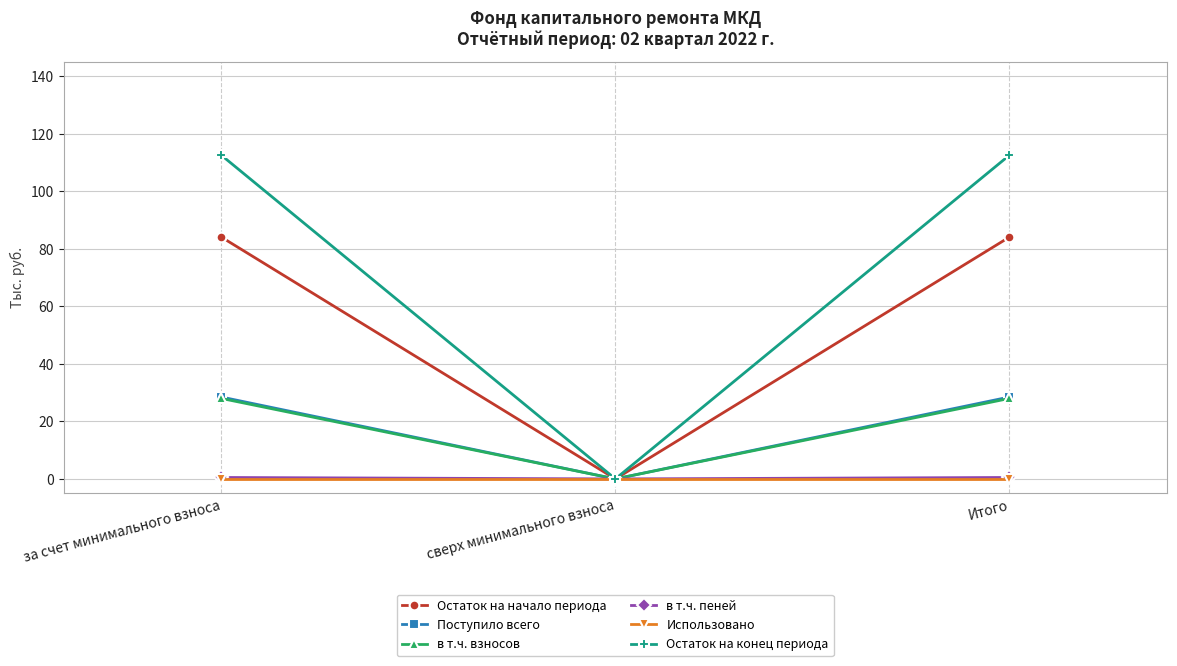

Which series changed the most between за счет минимального взноса and сверх минимального взноса?

Остаток на конец периода